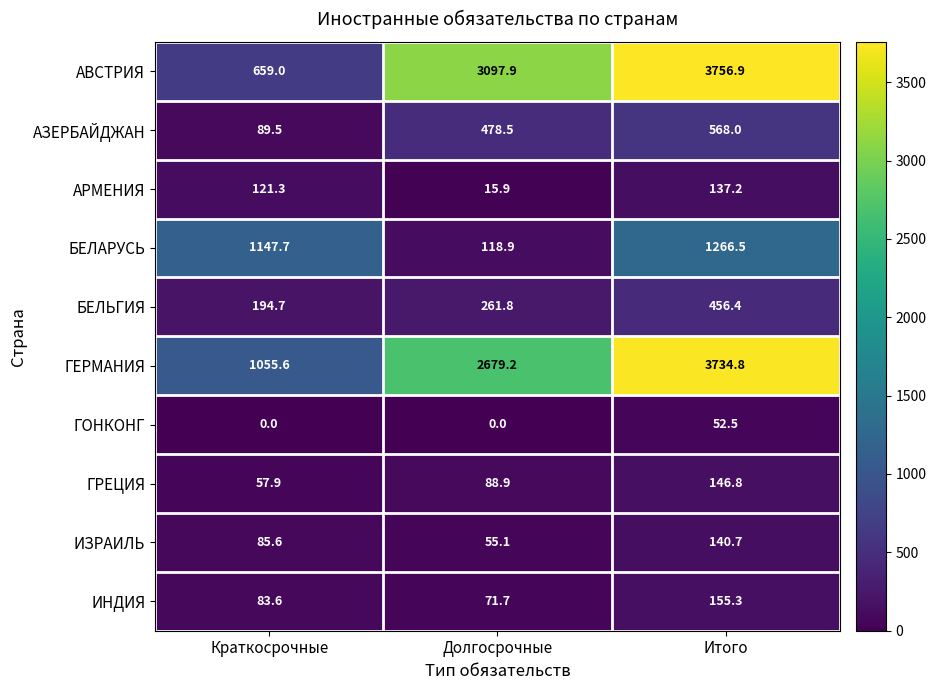

Between Краткосрочные and Долгосрочные, which series saw the biggest shift?

АВСТРИЯ